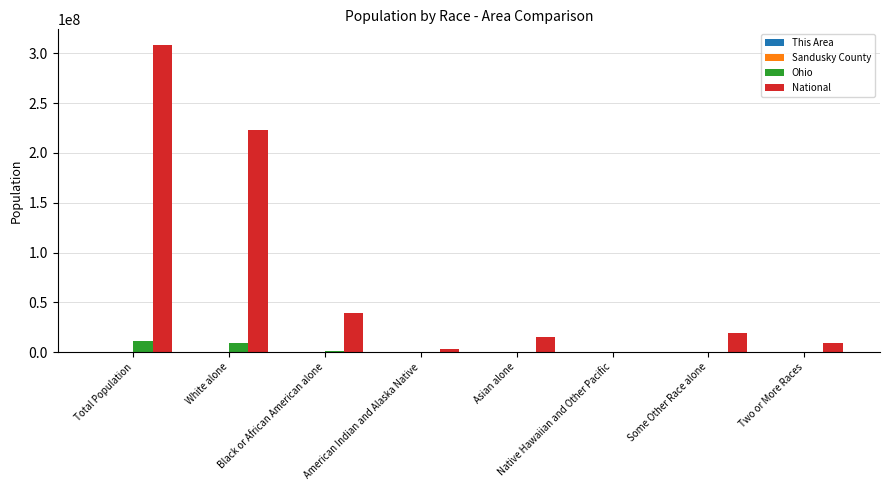

Is it true that National equals 143428140 at White alone?

False